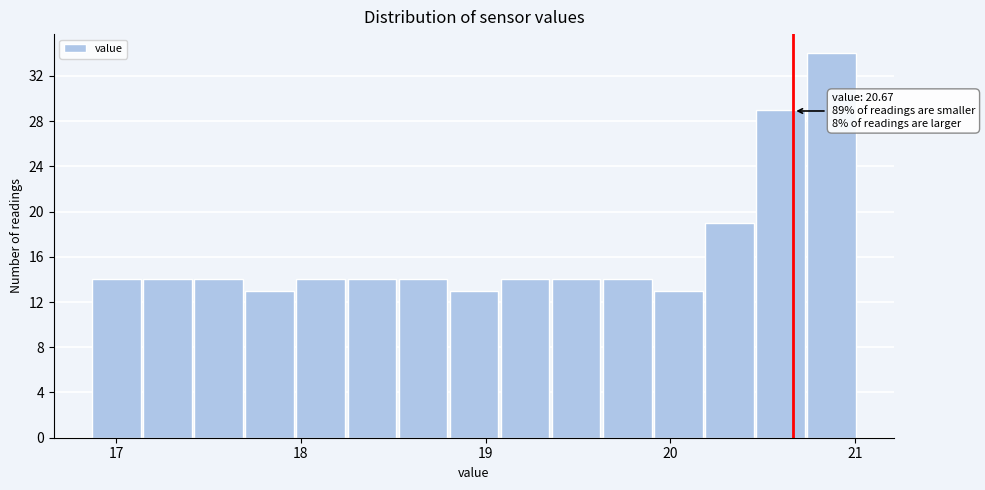

Around what value on the x-axis is the tallest bar? Give the approximate position of its centre, as read against the axis.

20.9